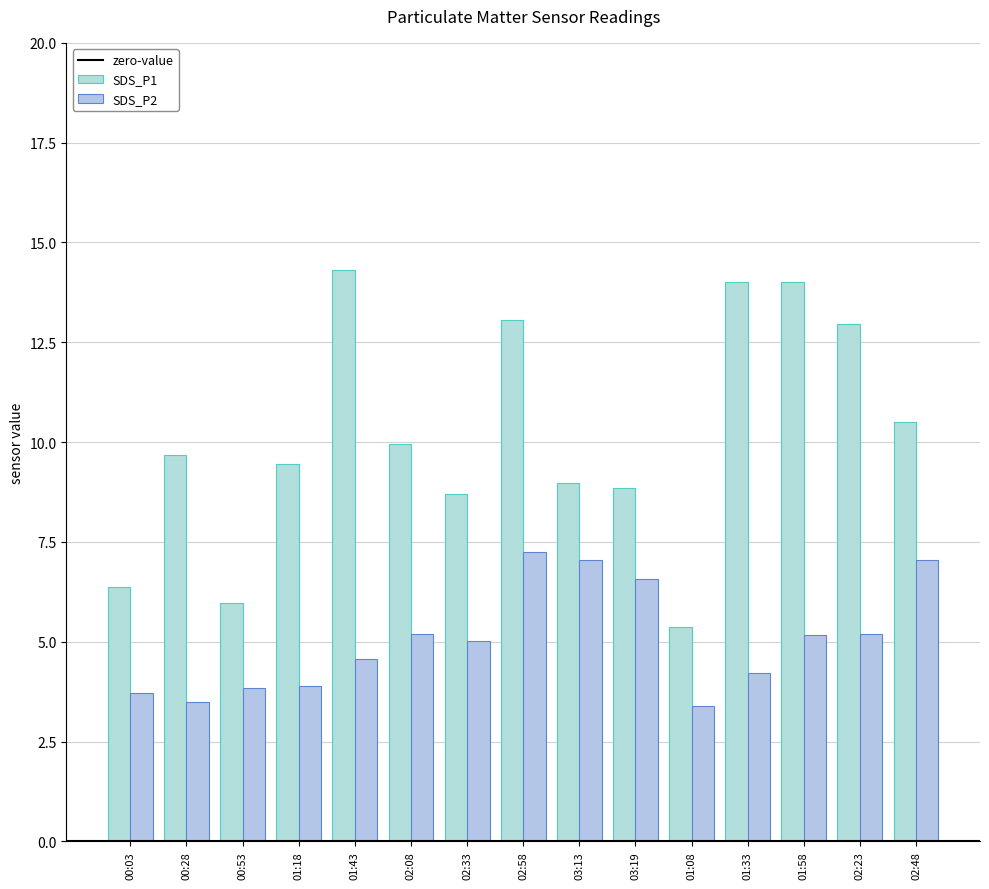

How many bars are there in each group?

2